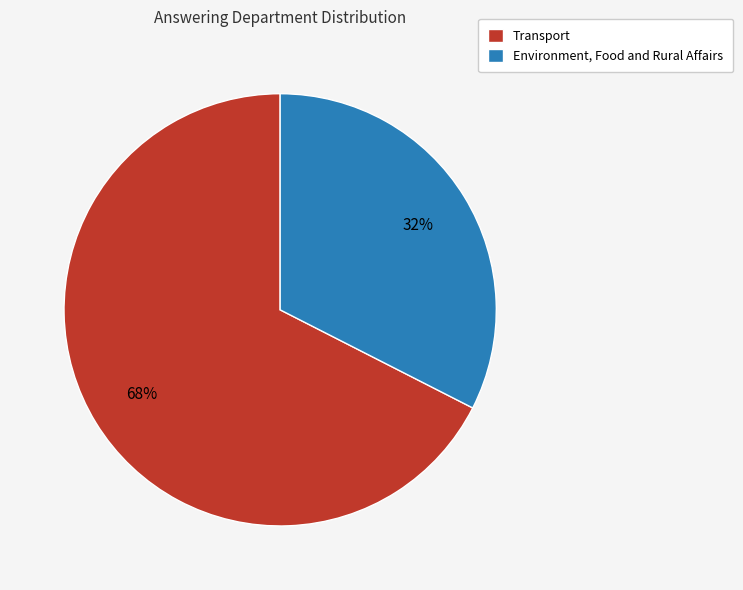

Count the number of slices in the pie.

2